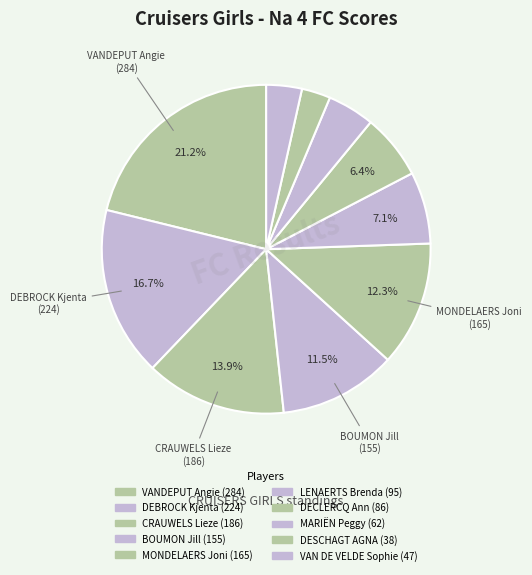

How many segments does this pie chart have?

10